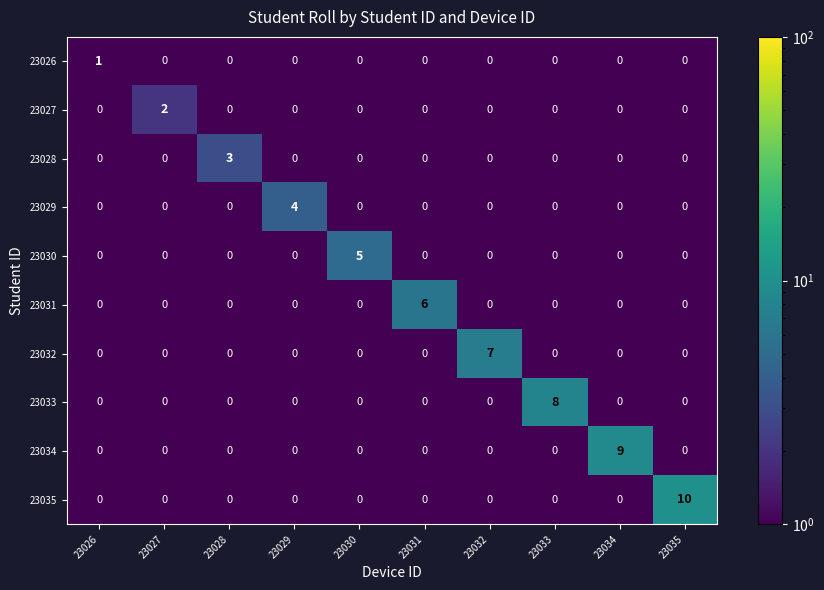

What is the difference between the highest and lowest values at 23026?

1